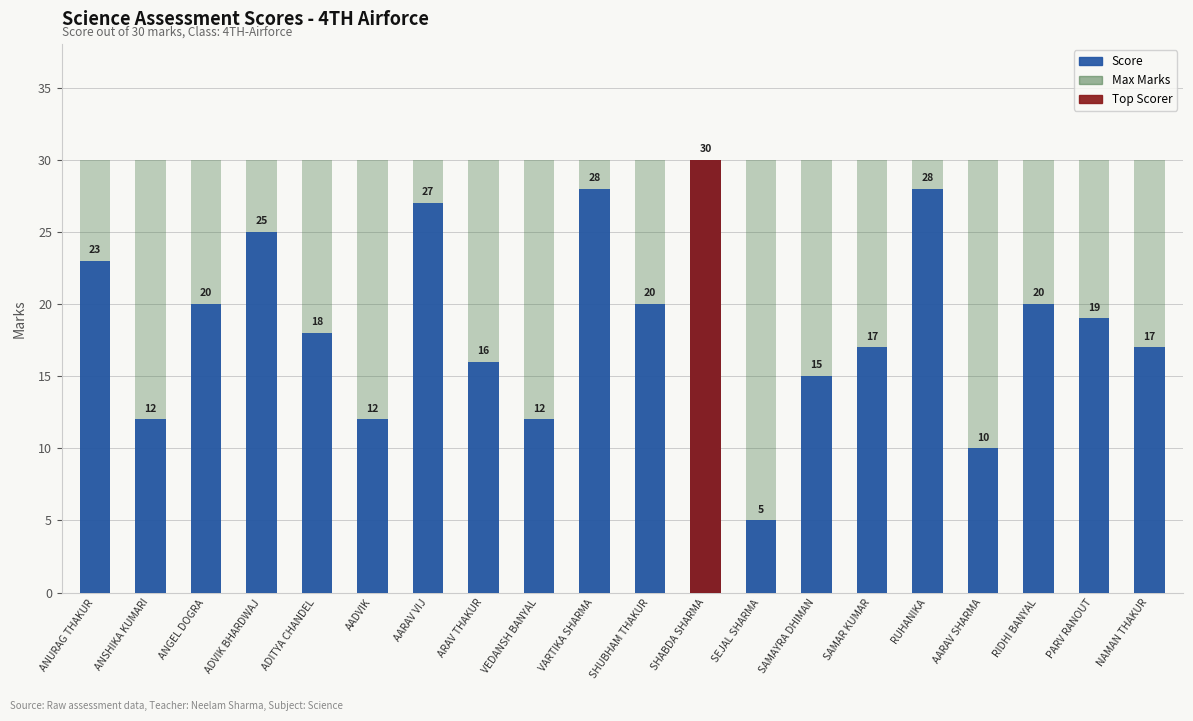

What is the approximate value of Score at RUHANIKA, to the nearest 5?

30